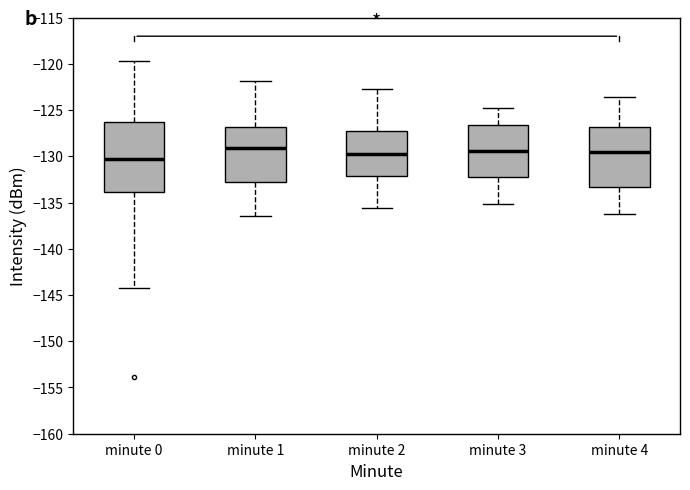

Which box is the tallest, from its lower edge to its upper edge?

minute 0